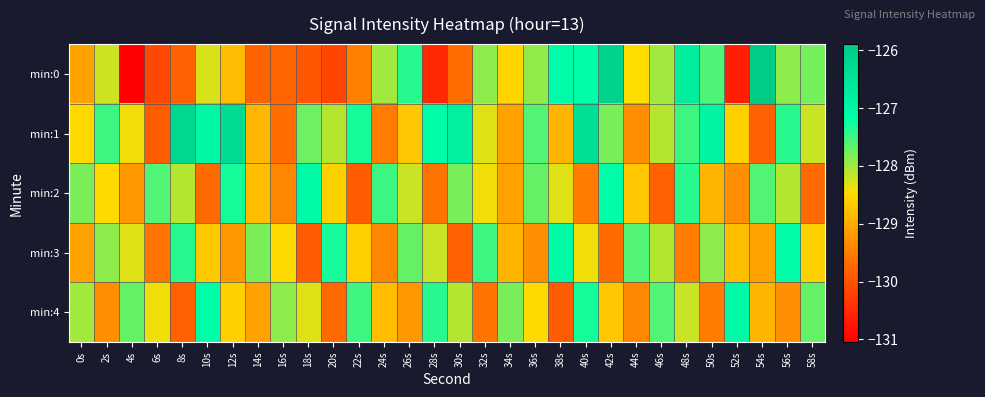

Reading left to right, what are all the values shown in this chart?

min:0: 0s=-129.1	2s=-128.2	4s=-131.0	6s=-130.1	8s=-129.8	10s=-128.3	12s=-128.8	14s=-129.8	16s=-129.8	18s=-130.0	20s=-130.2	22s=-129.5	24s=-128.0	26s=-127.4	28s=-130.5	30s=-129.7	32s=-127.9	34s=-128.6	36s=-127.9	38s=-127.1	40s=-127.2	42s=-126.1	44s=-128.5	46s=-128.0	48s=-126.8	50s=-127.6	52s=-130.7	54s=-125.9	56s=-127.9	58s=-127.8
min:1: 0s=-128.5	2s=-127.5	4s=-128.4	6s=-129.9	8s=-126.2	10s=-127.0	12s=-126.3	14s=-128.9	16s=-129.7	18s=-127.7	20s=-128.1	22s=-127.3	24s=-129.5	26s=-128.7	28s=-127.2	30s=-126.8	32s=-128.3	34s=-129.1	36s=-127.6	38s=-128.9	40s=-126.4	42s=-127.8	44s=-129.3	46s=-128.1	48s=-127.5	50s=-126.9	52s=-128.6	54s=-129.8	56s=-127.4	58s=-128.2
min:2: 0s=-127.8	2s=-128.5	4s=-129.2	6s=-127.6	8s=-128.1	10s=-129.7	12s=-127.3	14s=-128.8	16s=-129.4	18s=-127.1	20s=-128.6	22s=-129.9	24s=-127.5	26s=-128.2	28s=-129.6	30s=-127.8	32s=-128.4	34s=-129.1	36s=-127.7	38s=-128.3	40s=-129.5	42s=-127.2	44s=-128.7	46s=-129.8	48s=-127.4	50s=-128.9	52s=-129.3	54s=-127.6	56s=-128.1	58s=-129.7
min:3: 0s=-129.1	2s=-127.9	4s=-128.3	6s=-129.6	8s=-127.4	10s=-128.7	12s=-129.2	14s=-127.8	16s=-128.5	18s=-129.9	20s=-127.3	22s=-128.6	24s=-129.4	26s=-127.7	28s=-128.2	30s=-129.8	32s=-127.5	34s=-128.9	36s=-129.3	38s=-127.1	40s=-128.4	42s=-129.7	44s=-127.6	46s=-128.1	48s=-129.5	50s=-127.9	52s=-128.8	54s=-129.1	56s=-127.2	58s=-128.6
min:4: 0s=-128.0	2s=-129.3	4s=-127.7	6s=-128.4	8s=-129.8	10s=-127.2	12s=-128.6	14s=-129.1	16s=-127.9	18s=-128.3	20s=-129.7	22s=-127.5	24s=-128.8	26s=-129.2	28s=-127.4	30s=-128.1	32s=-129.6	34s=-127.8	36s=-128.5	38s=-129.9	40s=-127.3	42s=-128.7	44s=-129.4	46s=-127.6	48s=-128.2	50s=-129.5	52s=-127.1	54s=-128.9	56s=-129.3	58s=-127.7